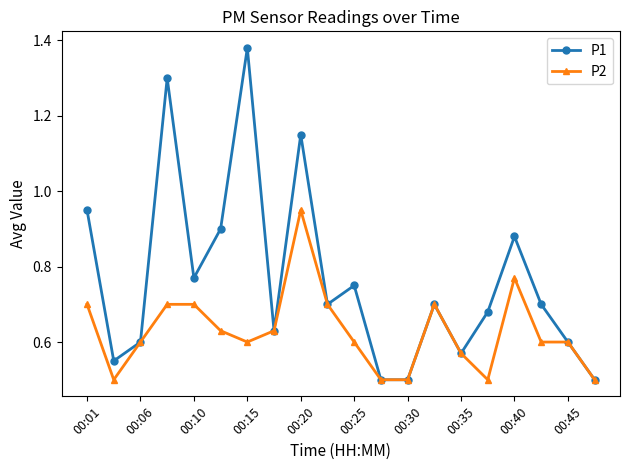

In P1, how many points are higher than both neighbors (excluding endpoints)?

6